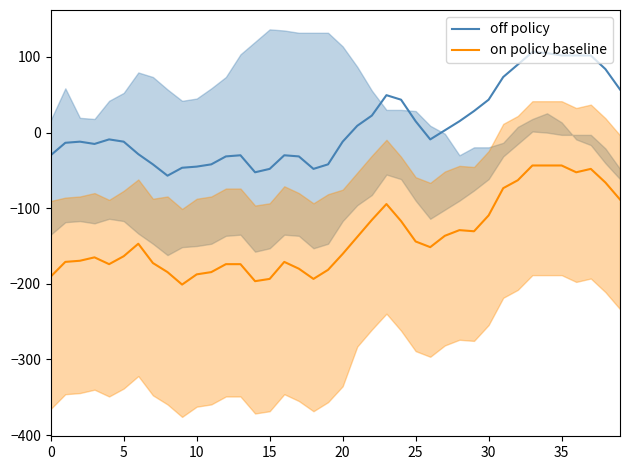

True or false: on policy baseline and off policy intersect in this chart.

False